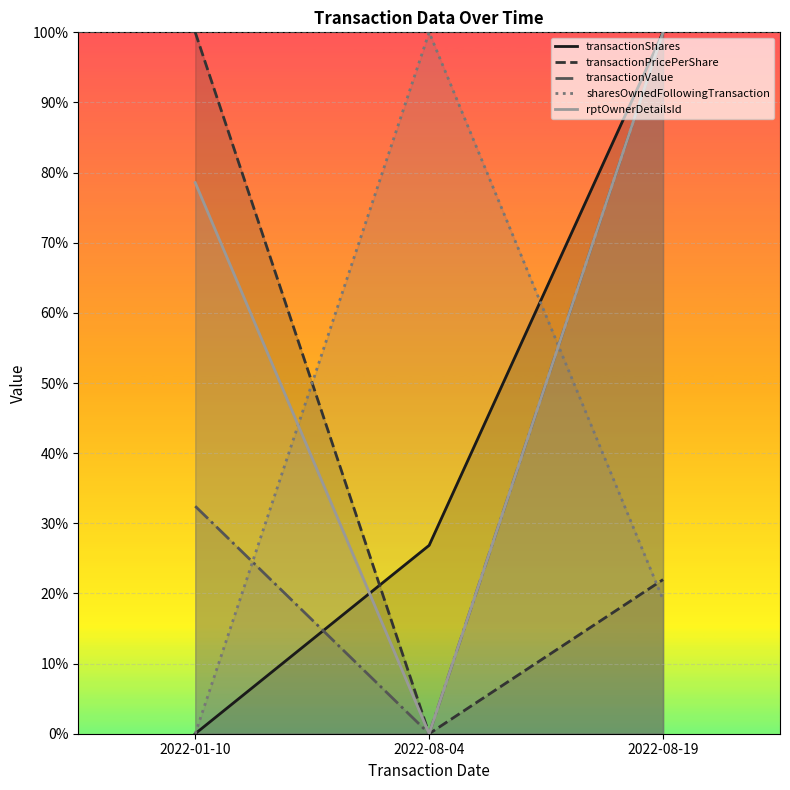

What is the highest value of the transactionShares series?

1.0